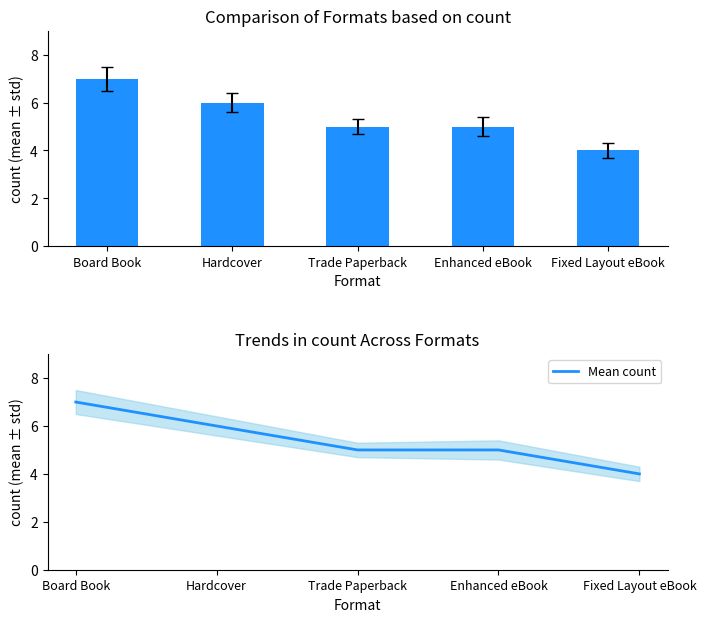

What is the label of the 2nd bar from the right?

Enhanced eBook